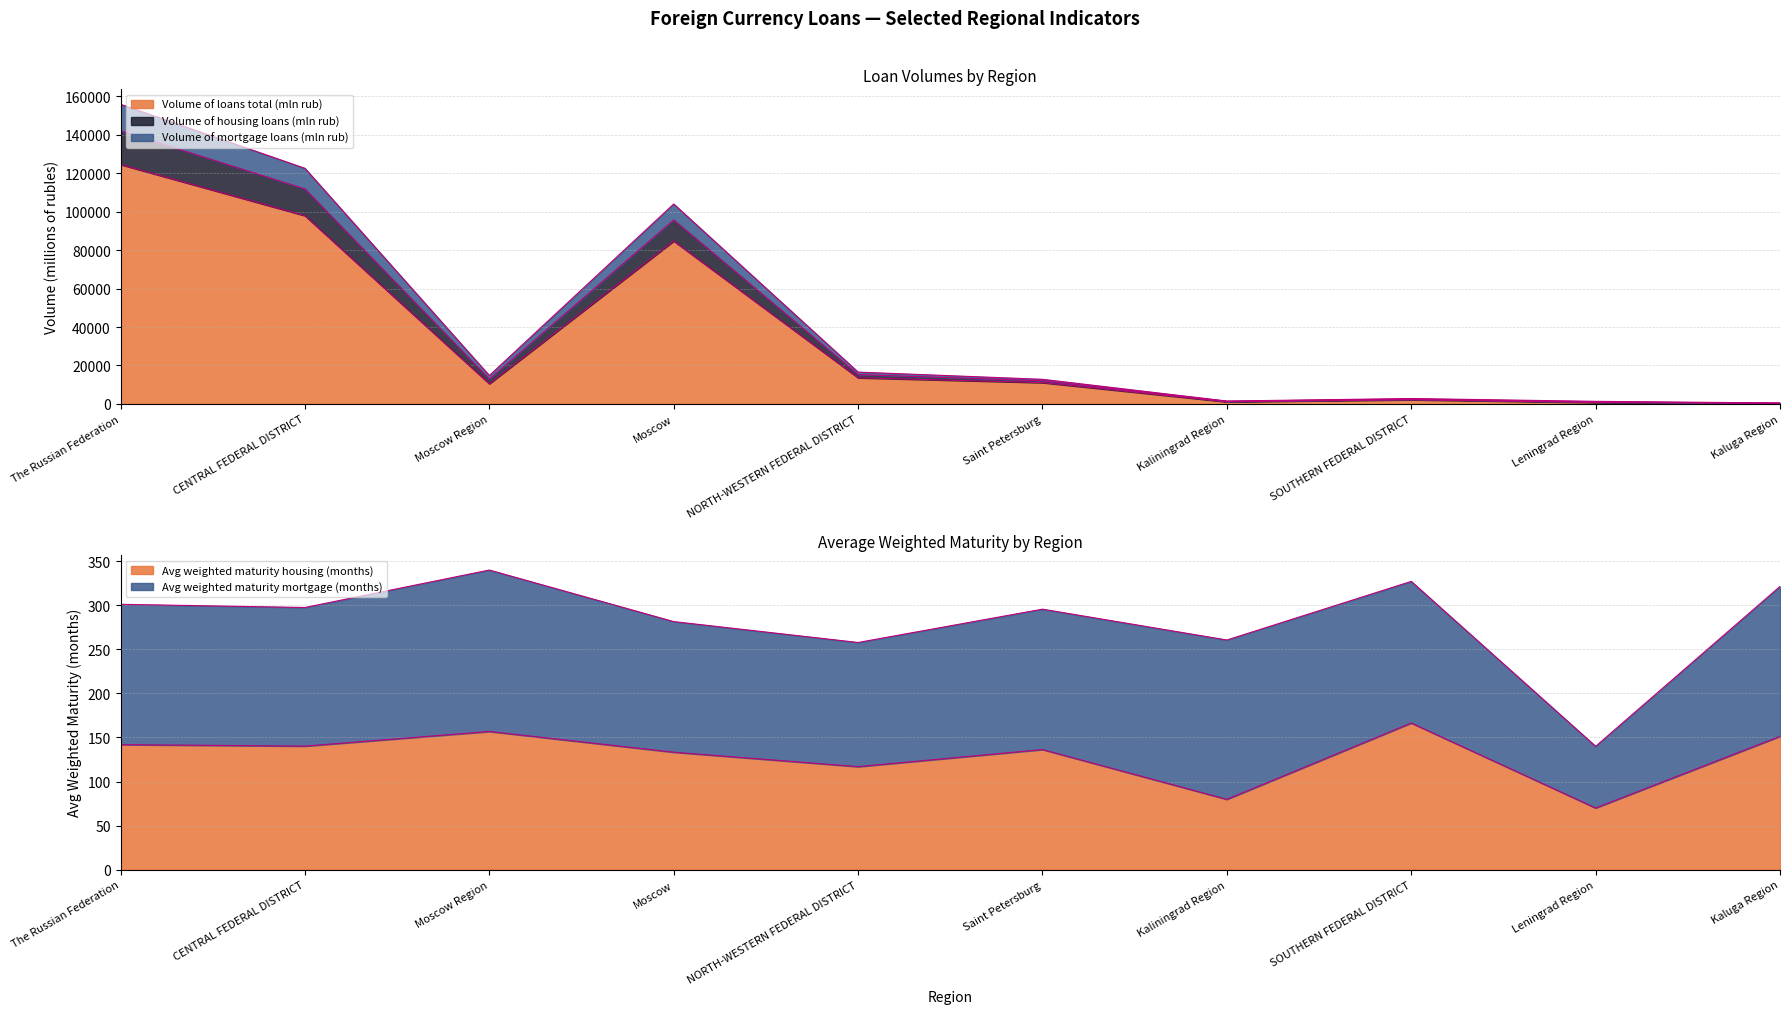

Read the Volume of mortgage loans (mln rub) value at Kaluga Region.

428.0